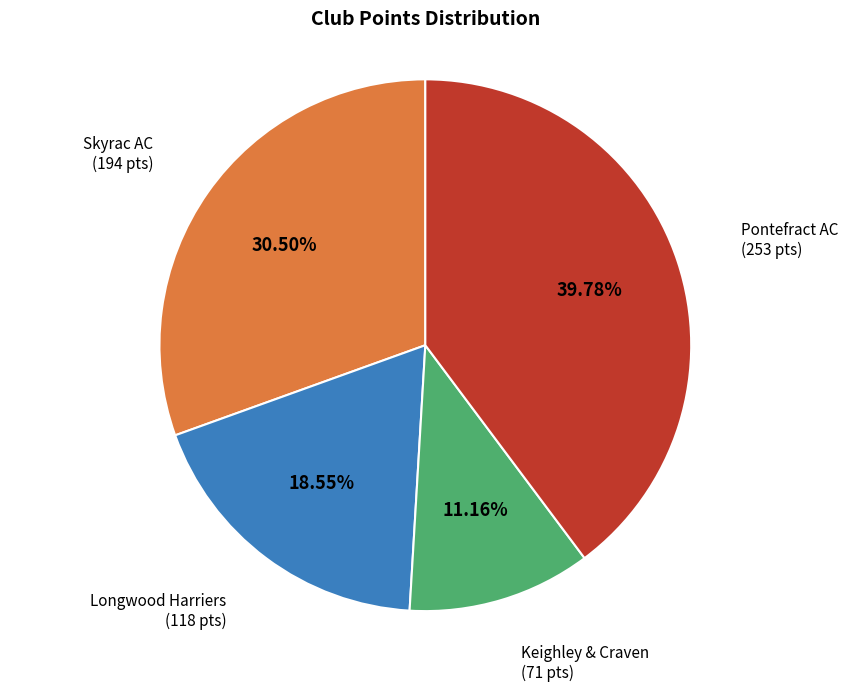

Combined, do Longwood Harriers and Keighley & Craven account for over 50%?

No